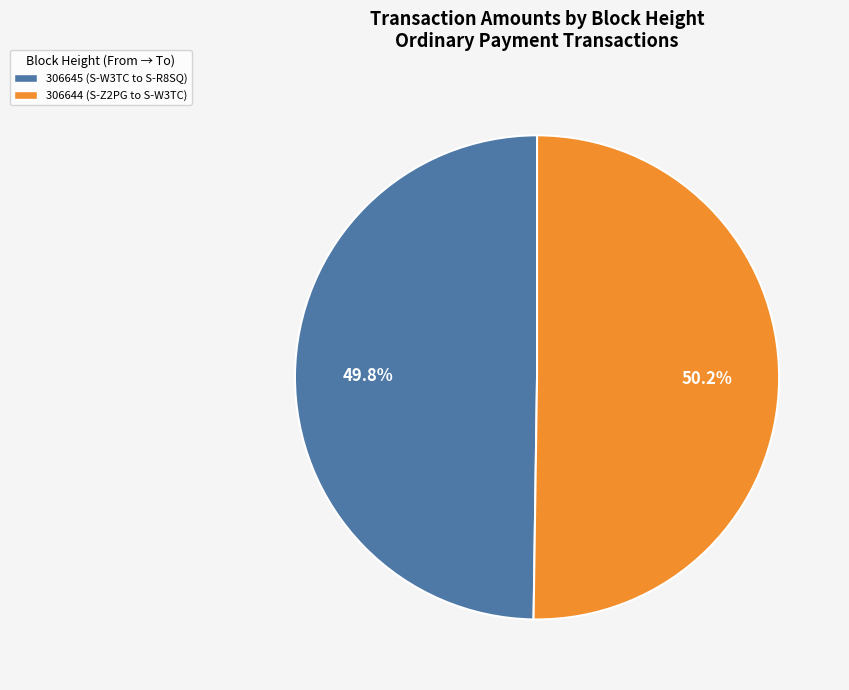

Approximately how many times larger is the value at 306645 compared to 306644?

1.0